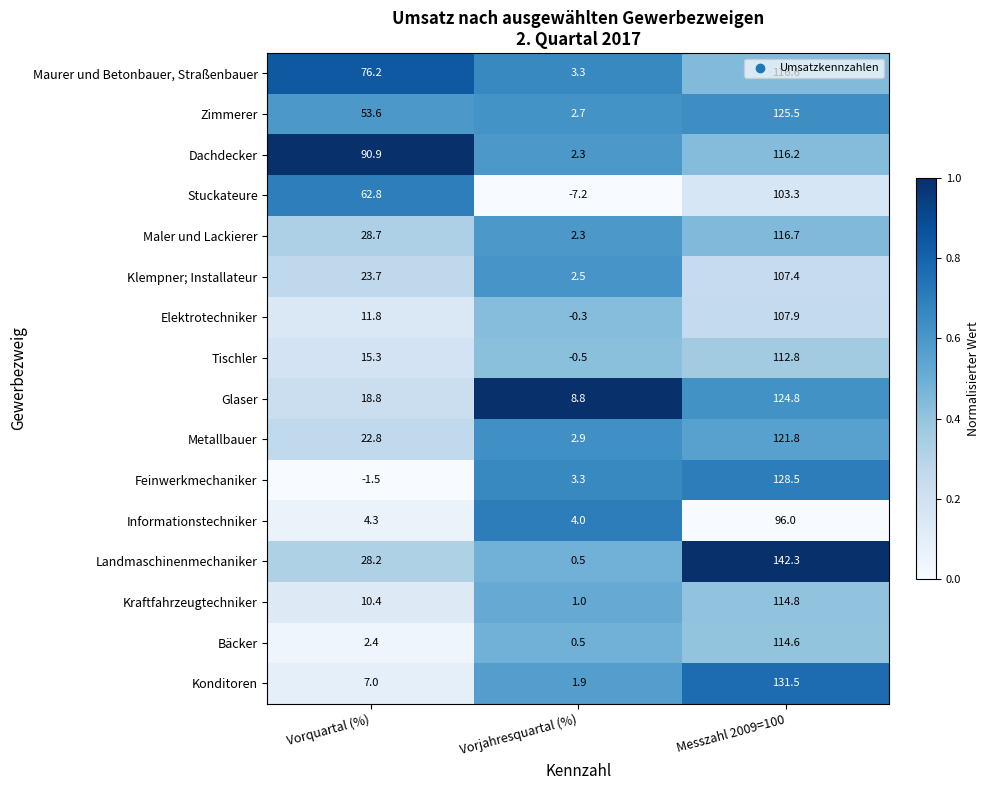

What is the greatest value displayed?

142.3